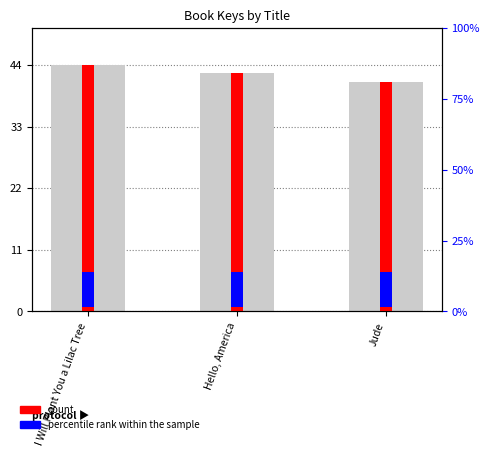

How many bars are there in total?

3